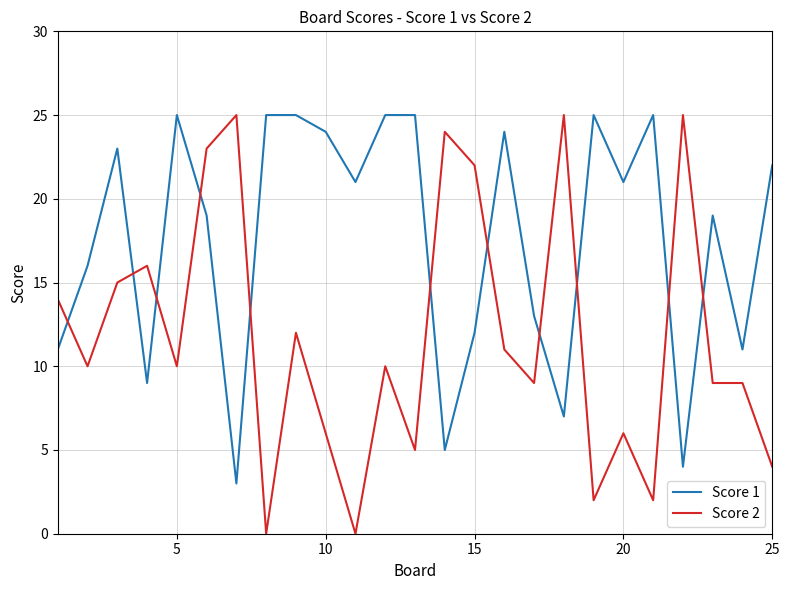

List the series in order of their overall mean, highest first.

Score 1, Score 2